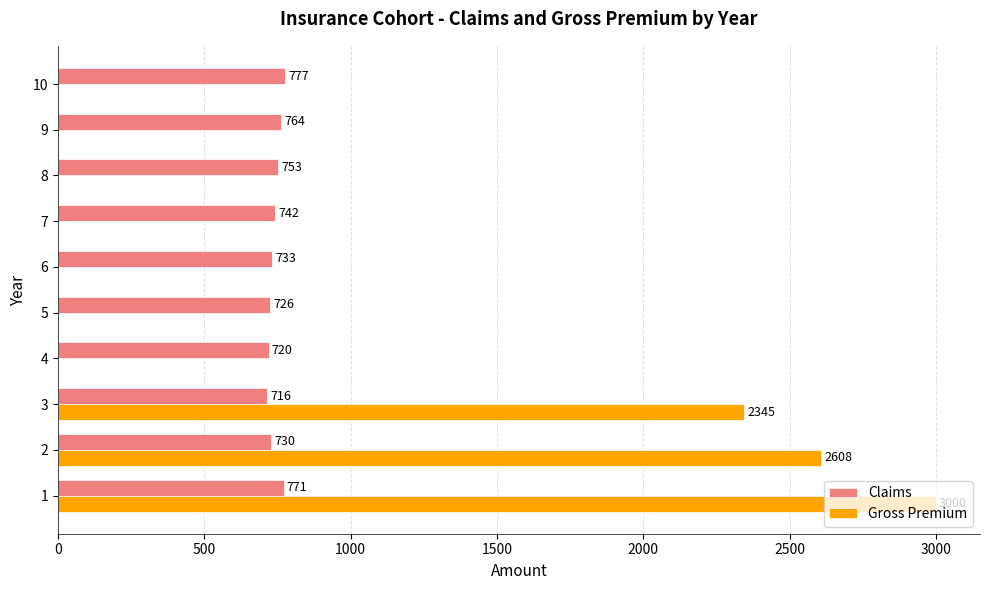

What is the maximum value for Gross Premium?

3000